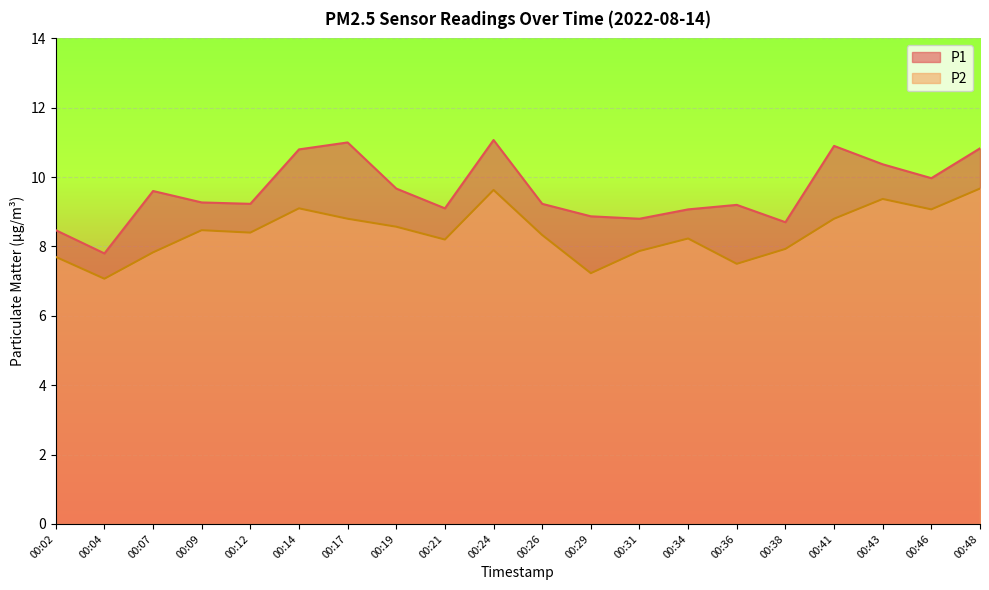

What is the difference between the P2 values at 00:19 and 00:21?

0.4